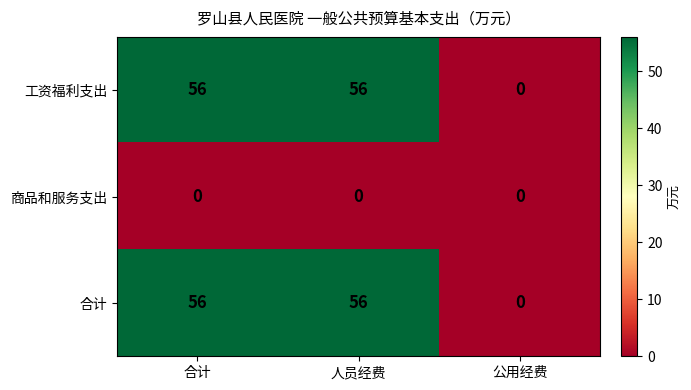

How many 工资福利支出 values are between 0 and 56?

3